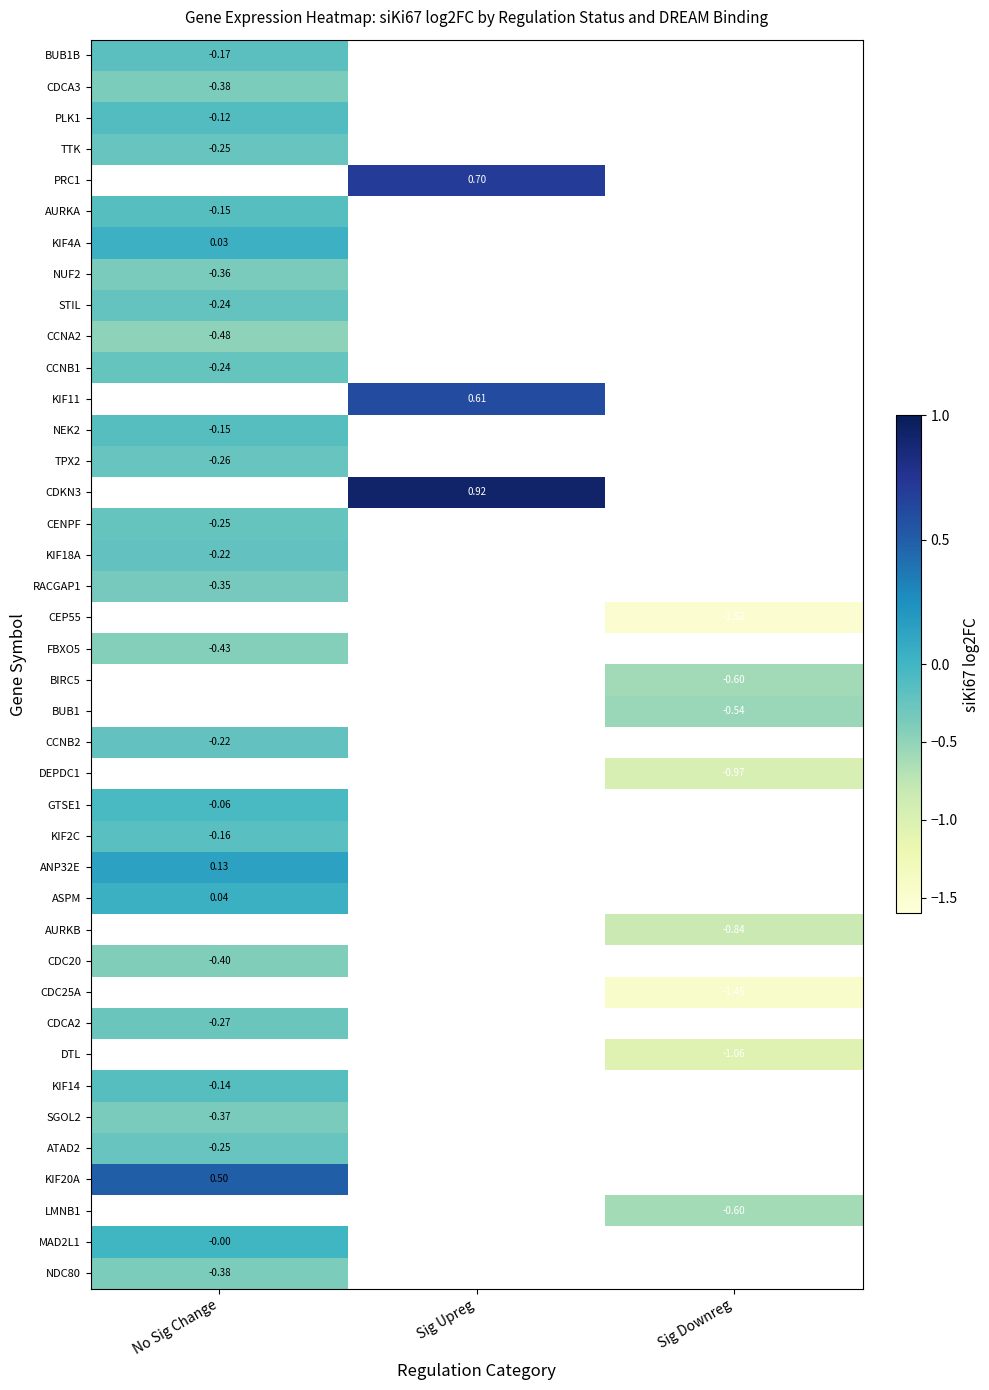

The KIF11 series shows 0.6 at Sig Upreg. True or false?

True